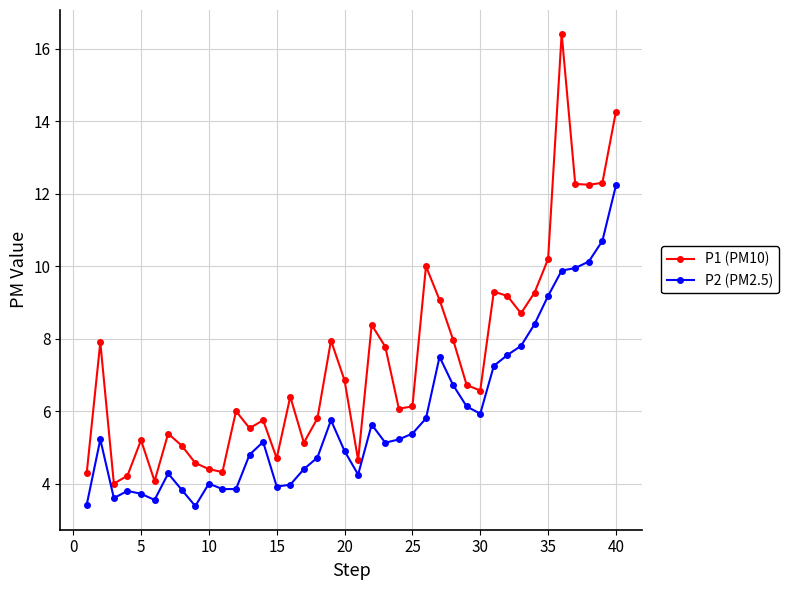

True or false: P1 (PM10) and P2 (PM2.5) cross at least once.

False